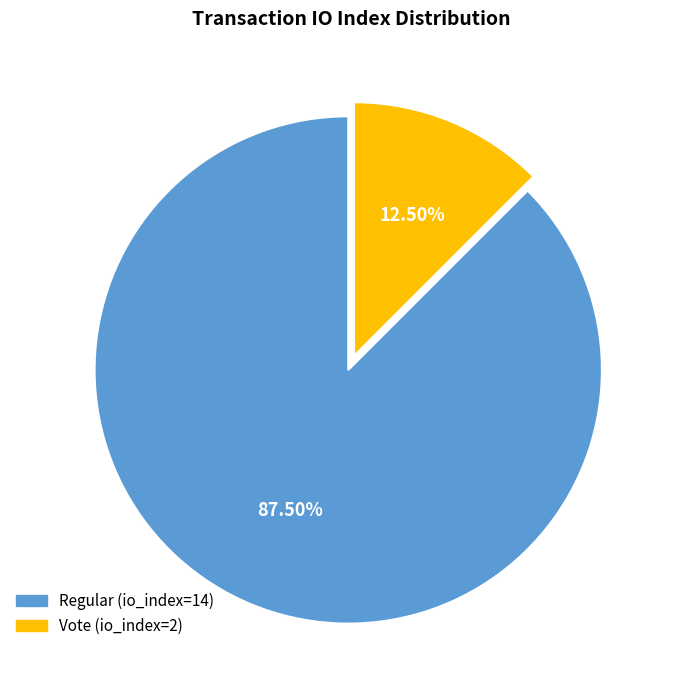

What is the majority slice?

Regular (io_index=14)